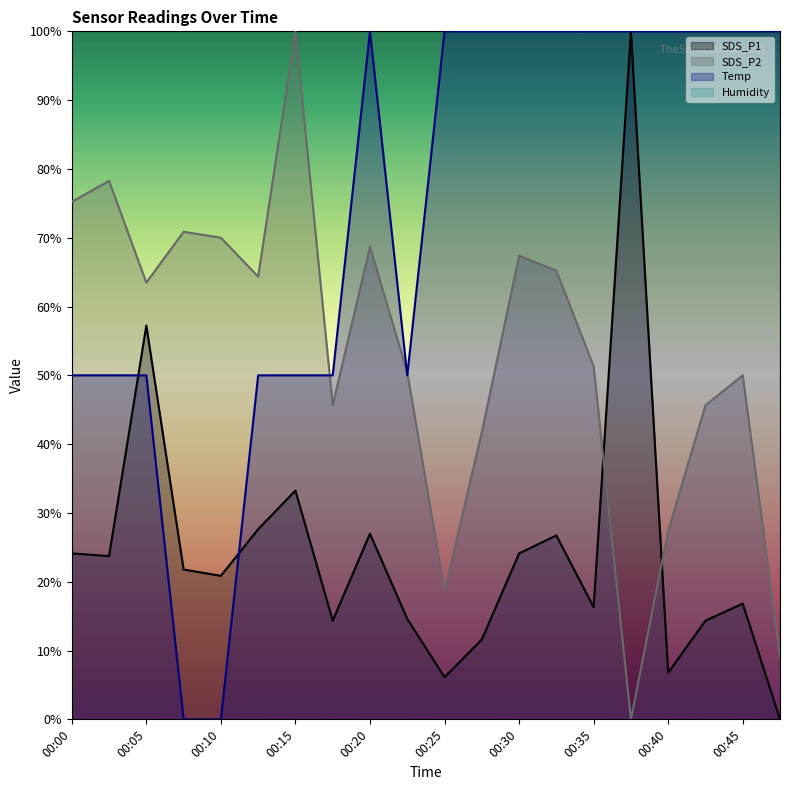

Where is SDS_P2 nearest to the value 50?

00:45